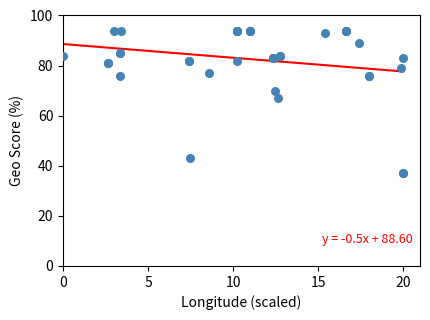

What Y value in the scatter plot is closest to 65?

67